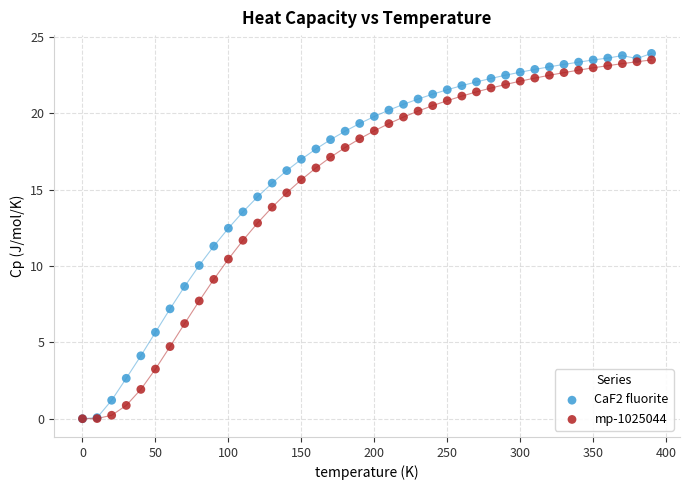

What are all the series names shown in the legend?

CaF2 fluorite, mp-1025044